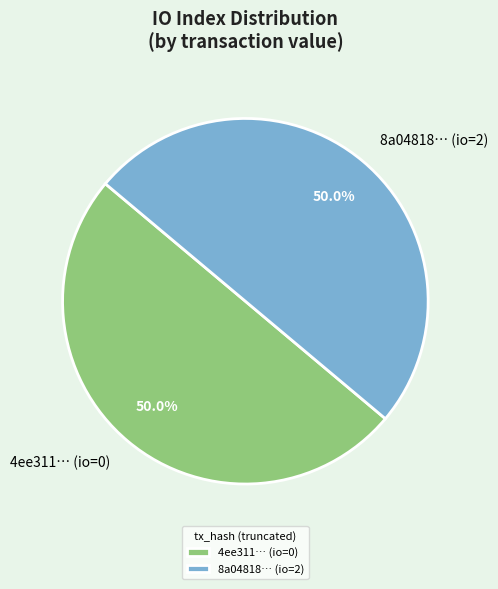

What is the ratio of the value at 4ee311… (io=0) to the value at 8a04818… (io=2)?

1.0